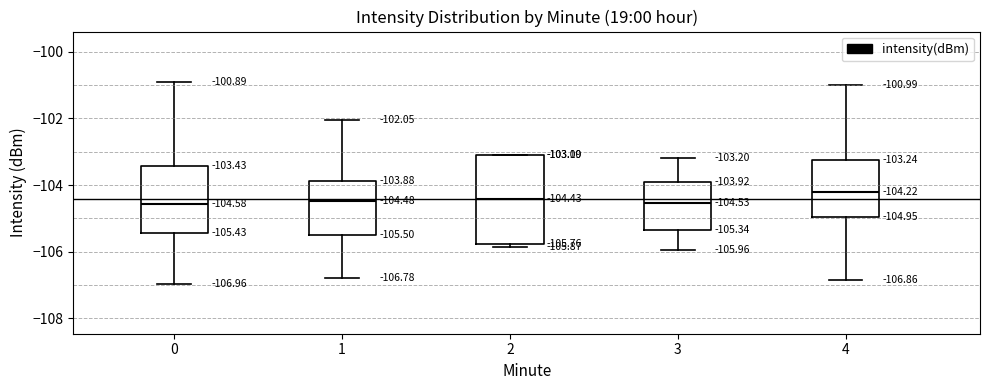

Comparing the boxes themselves (not the whiskers), which one is the tallest?

2